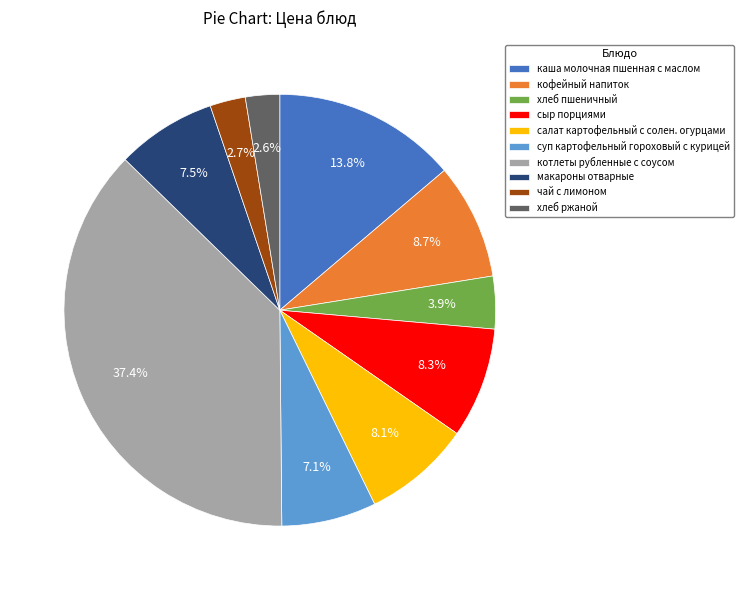

To the nearest percent, what portion does салат картофельный с солен. огурцами represent?

8%